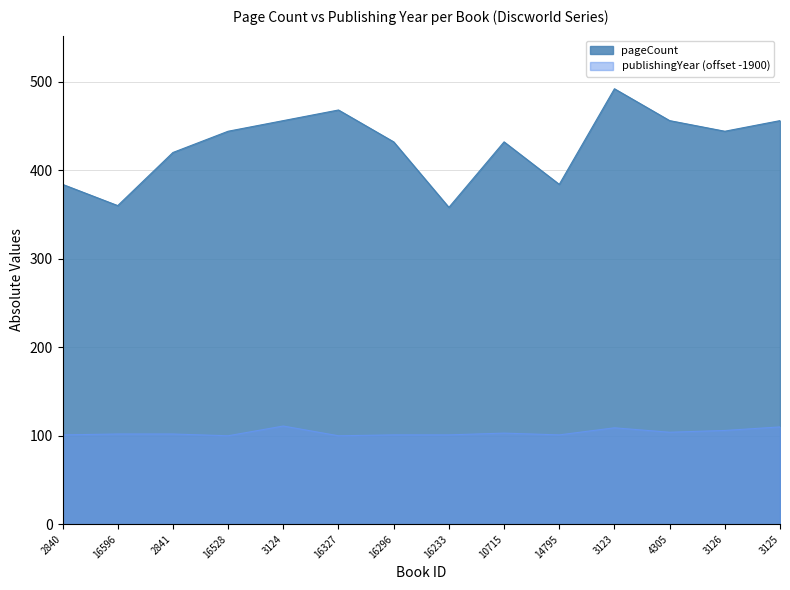

What is the difference between the second highest and minimum values in the pageCount series?

110